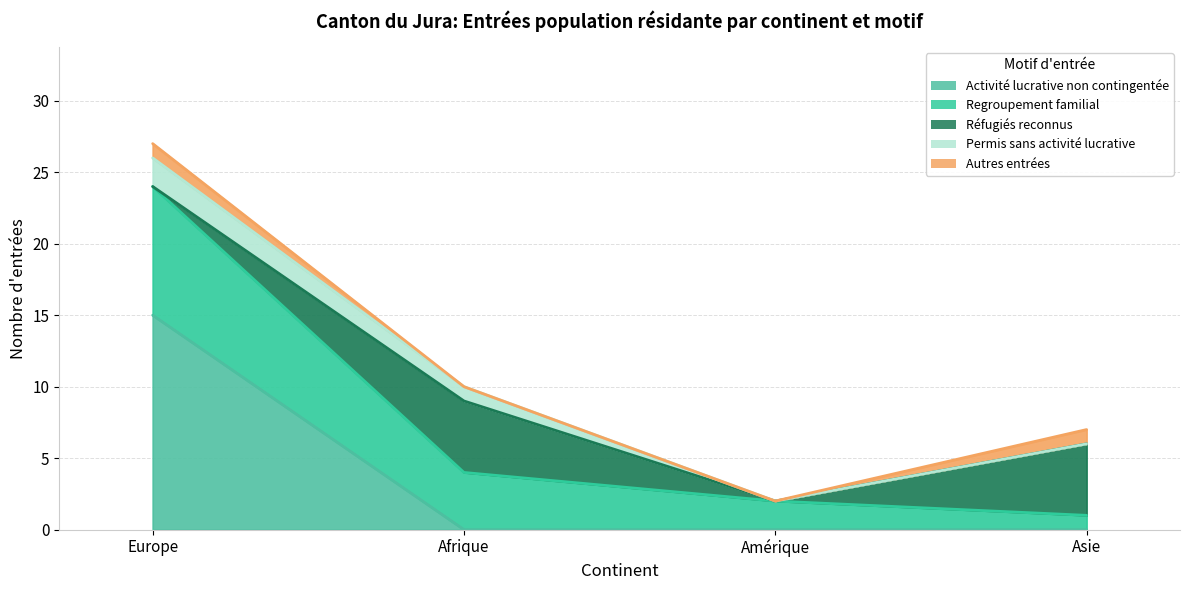

What is the sum of all Réfugiés reconnus values?

10